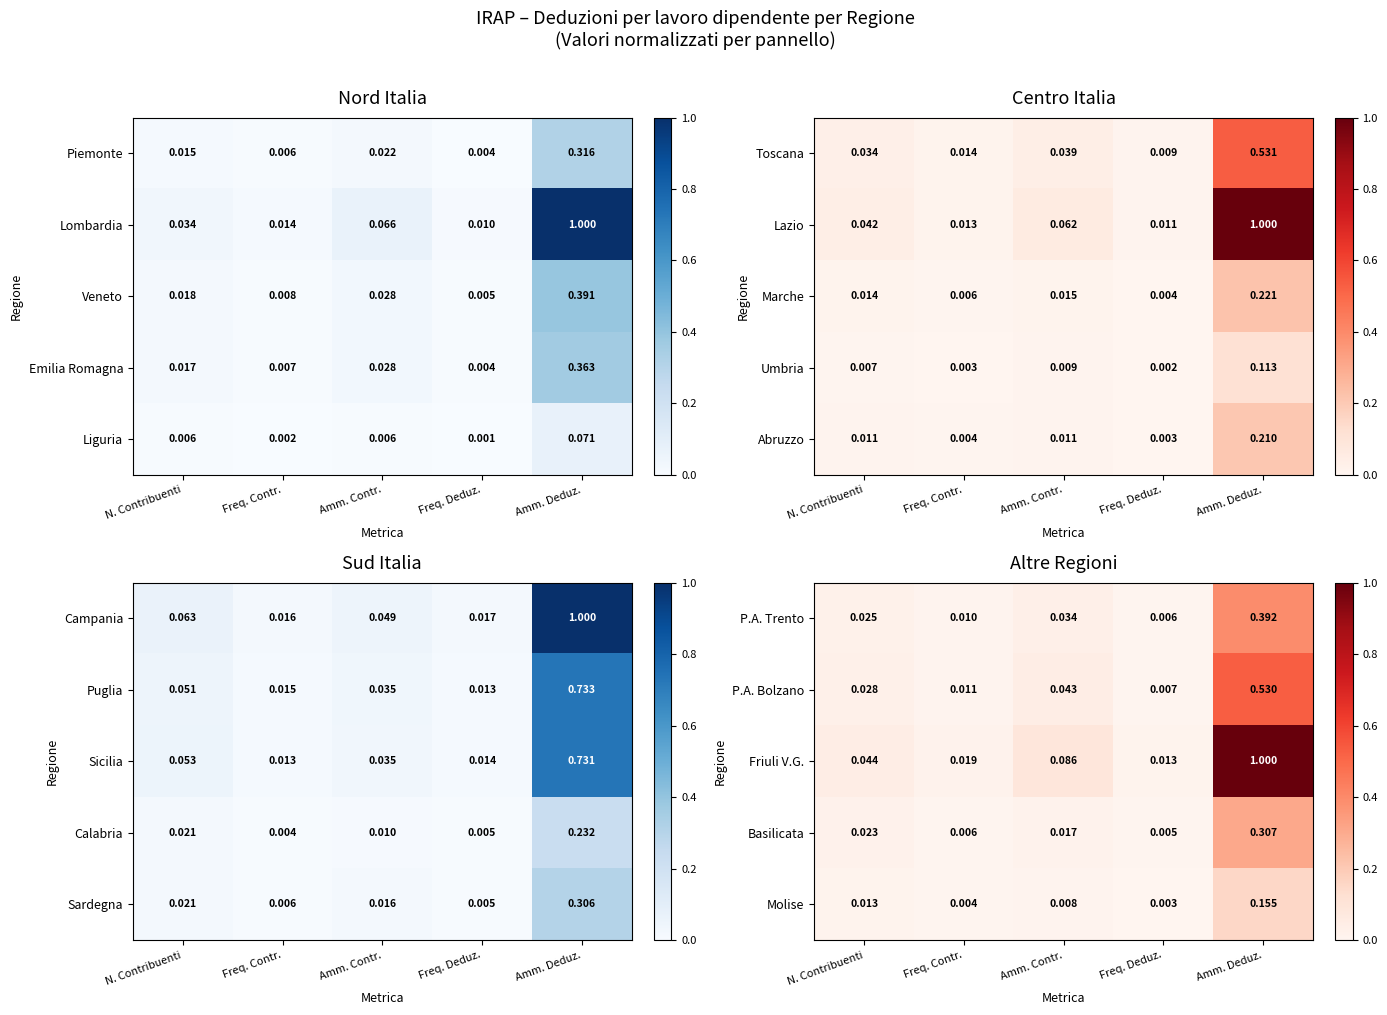

At which label is Friuli V.G. closest to 0?

Freq. Deduz.